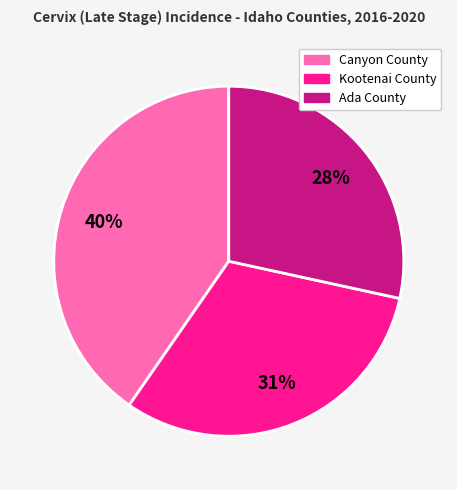

Is there a majority slice in this chart?

No